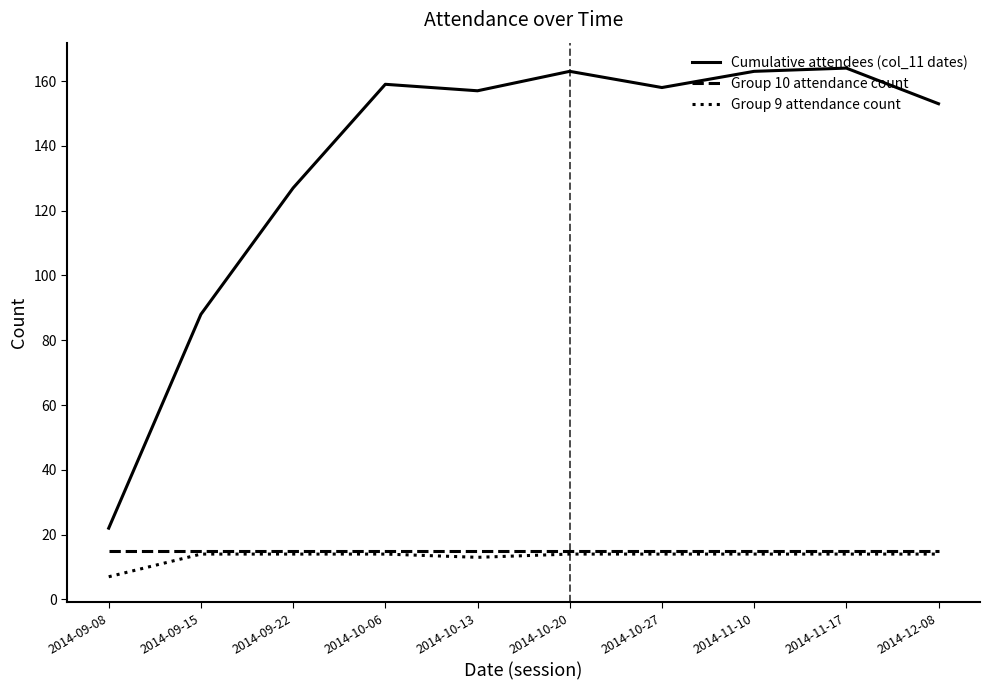

Does the chart have visible grid lines?

No